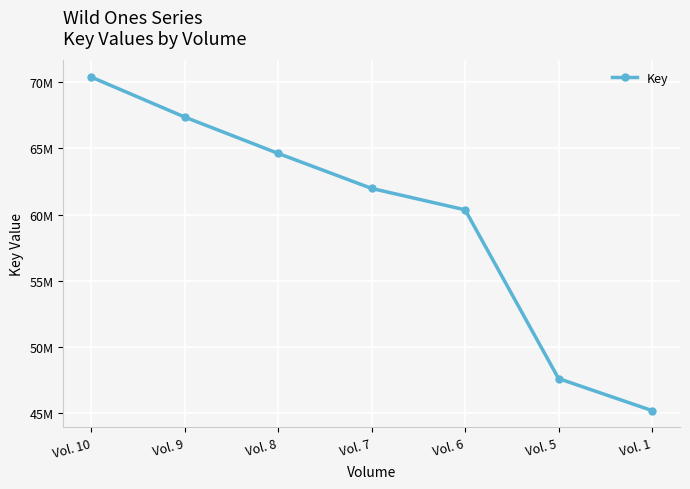

Is it true that the value at Vol. 8 is 104686199?

False